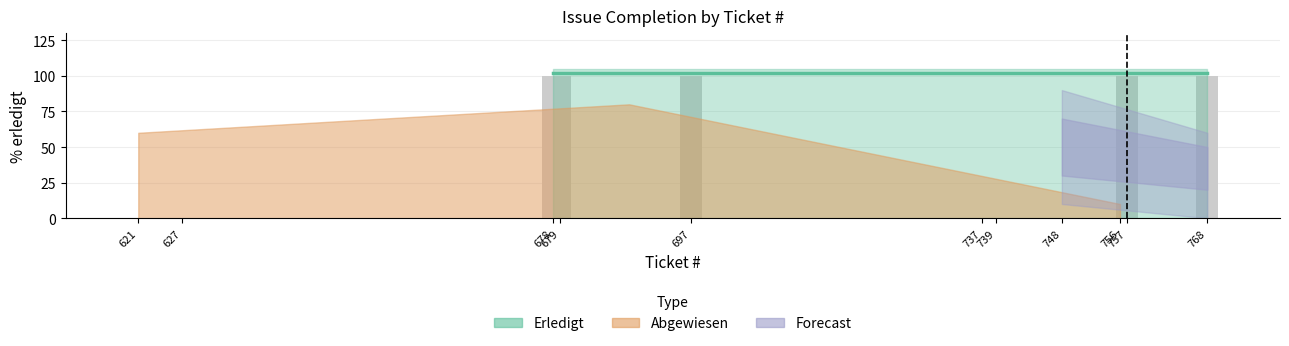

The chart shows a value of 0 at 739. True or false?

True